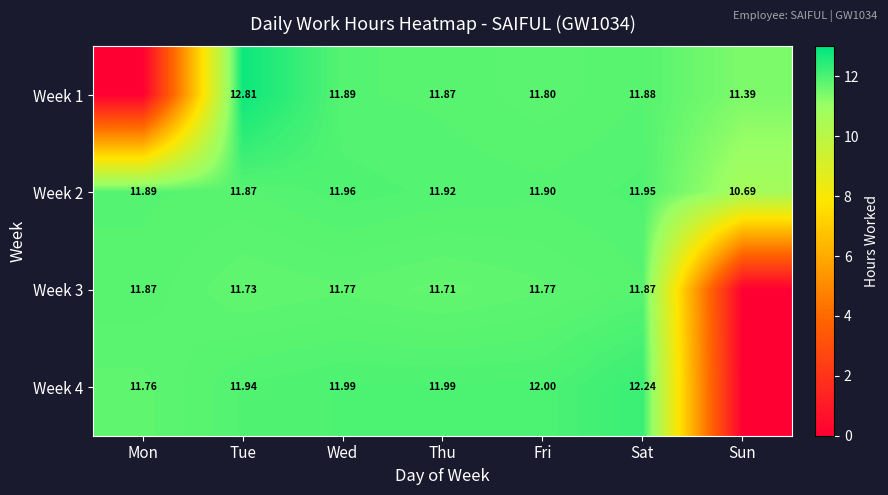

Which category has the lowest value in the Week 2 series?

Sun